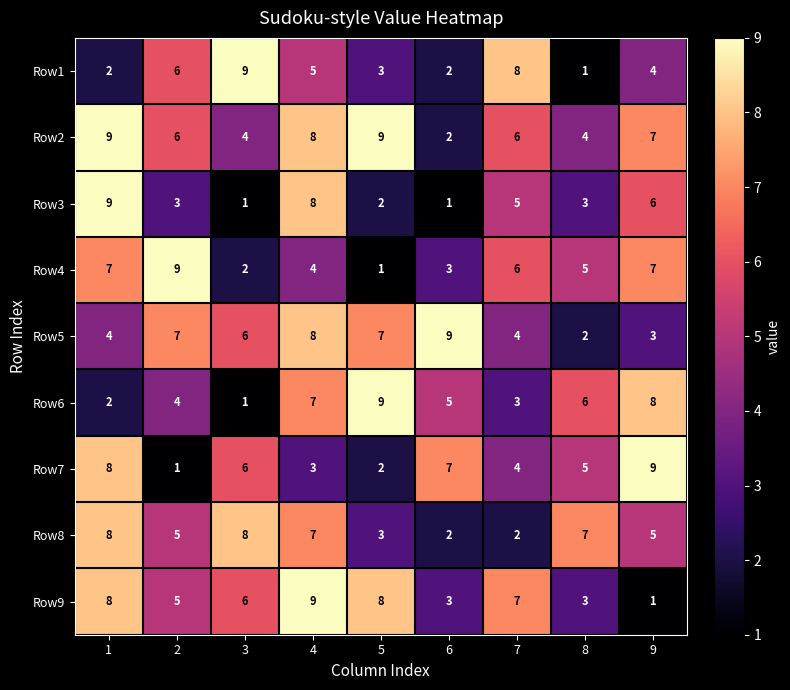

Which series has the largest total across all categories?

Row2